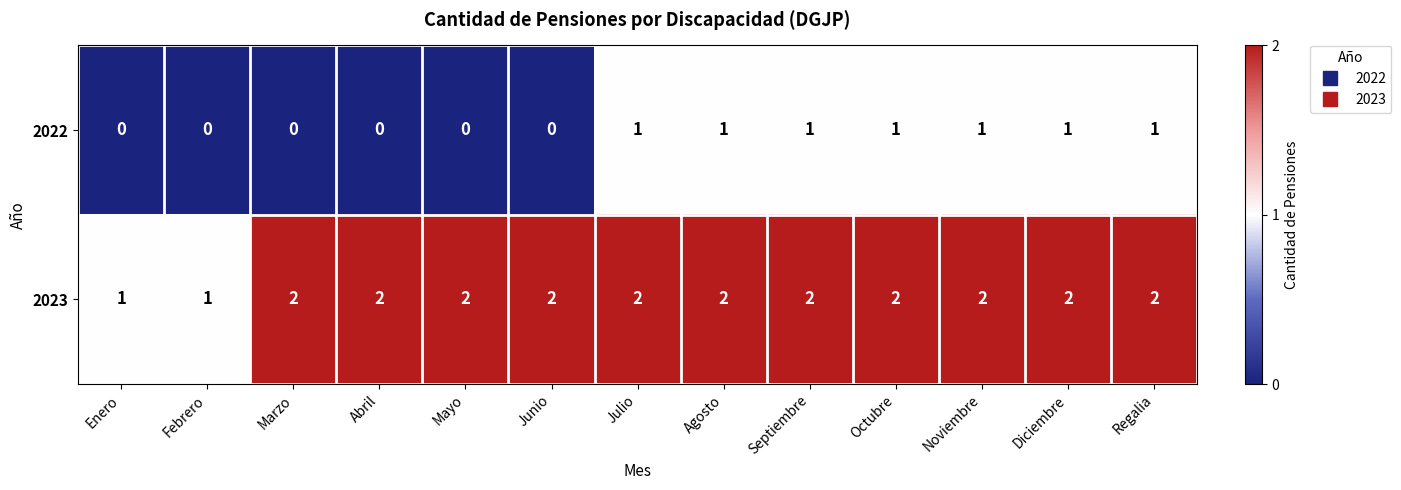

True or false: 2022 has a value of 1 at Junio.

False